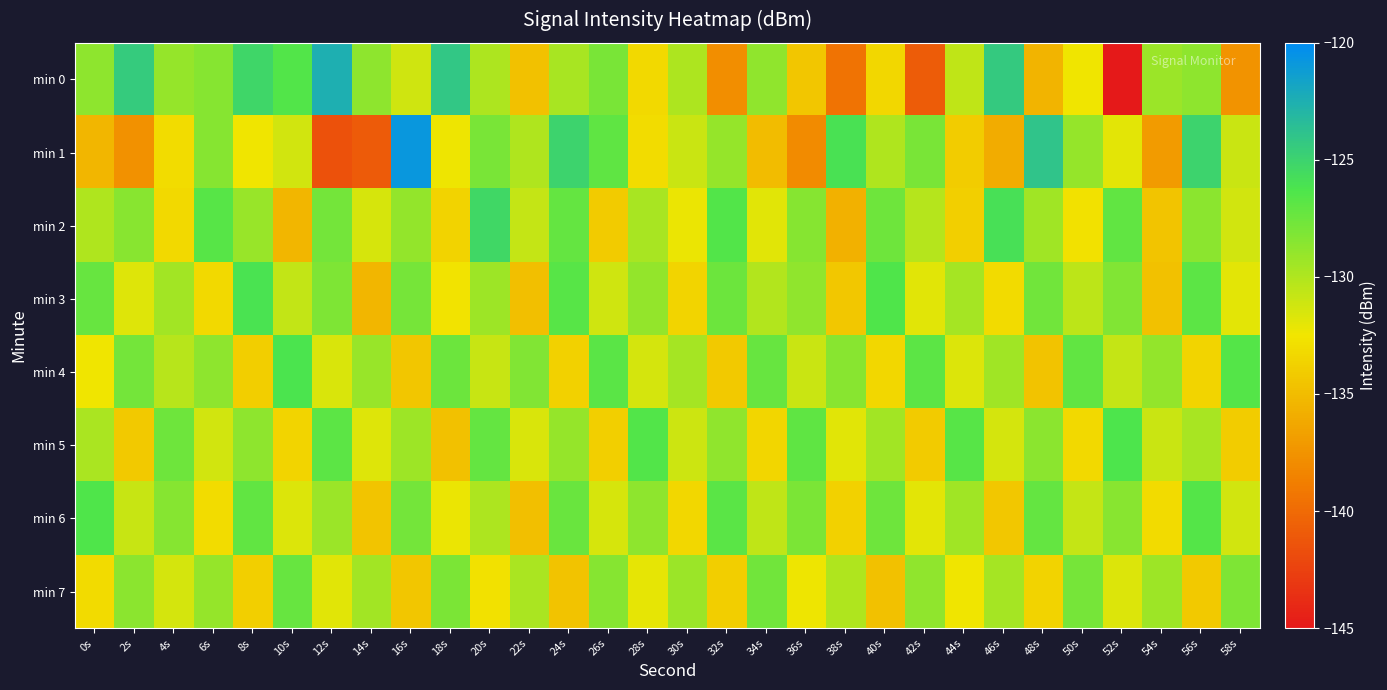

Rank the series by their maximum value, from highest to lowest.

min 1, min 0, min 2, min 3, min 4, min 5, min 6, min 7